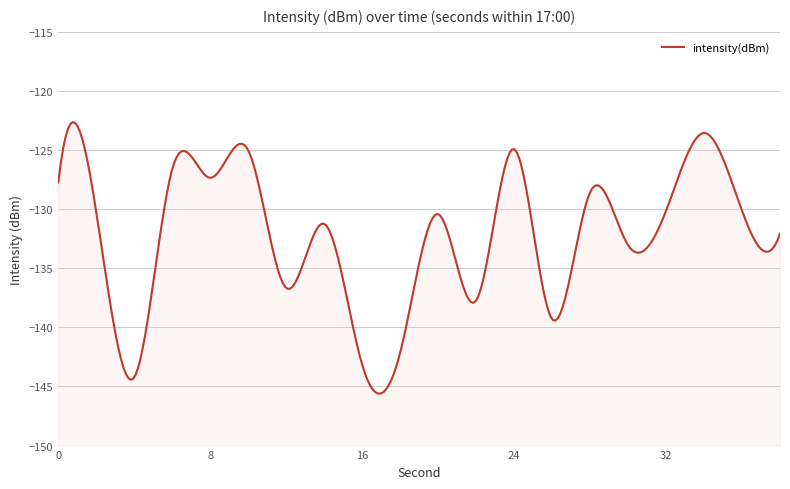

The chart shows a value of -127.7 at 0. True or false?

True